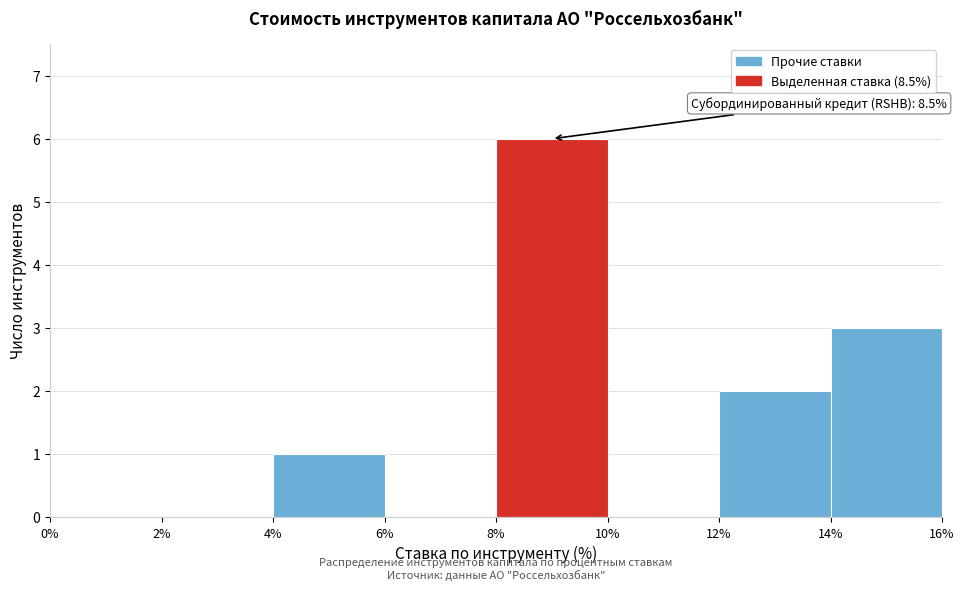

Over which range of the x-axis is the bar tallest?

8% to 10%